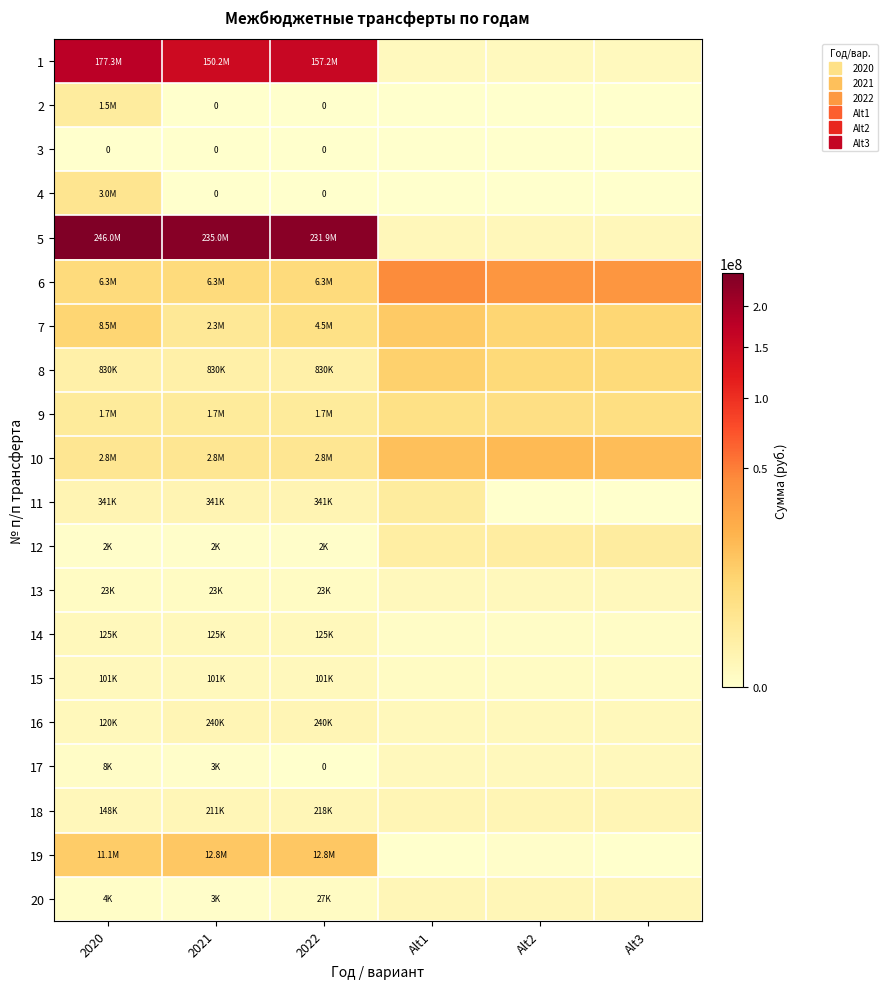

Count the number of categories in the chart.

6